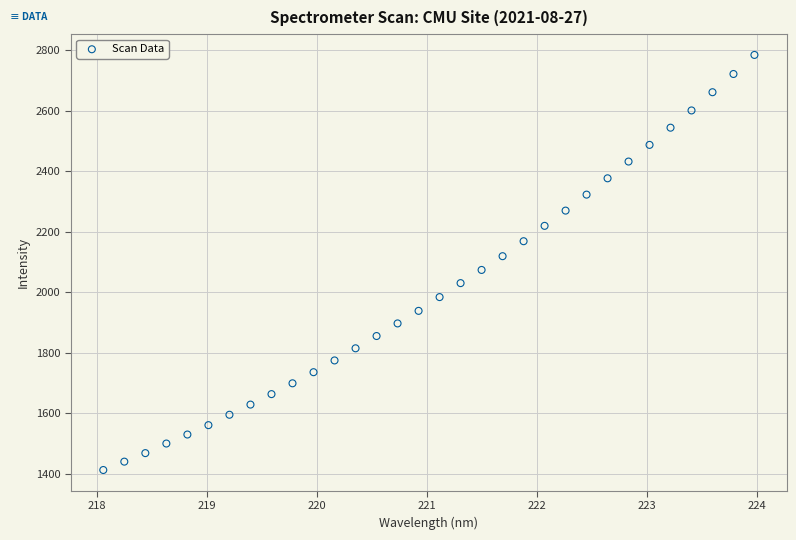

What is the range of X values (max minus min)?

5.9